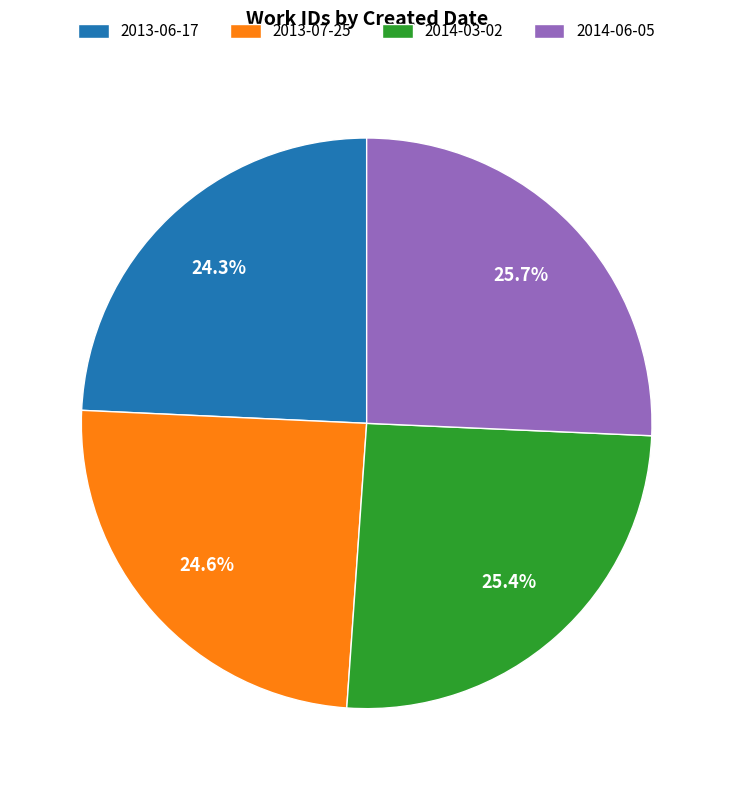

Count the number of slices in the pie.

4